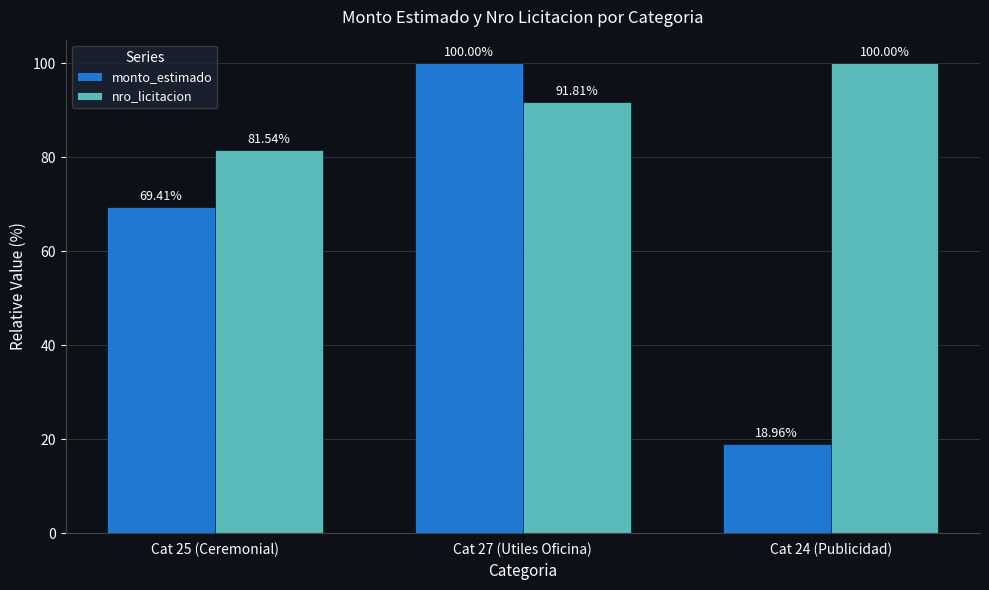

Reading left to right, list all the values displayed in this chart.

monto_estimado: Cat 25 (Ceremonial)=69.4	Cat 27 (Utiles Oficina)=100.0	Cat 24 (Publicidad)=19.0
nro_licitacion: Cat 25 (Ceremonial)=81.5	Cat 27 (Utiles Oficina)=91.8	Cat 24 (Publicidad)=100.0